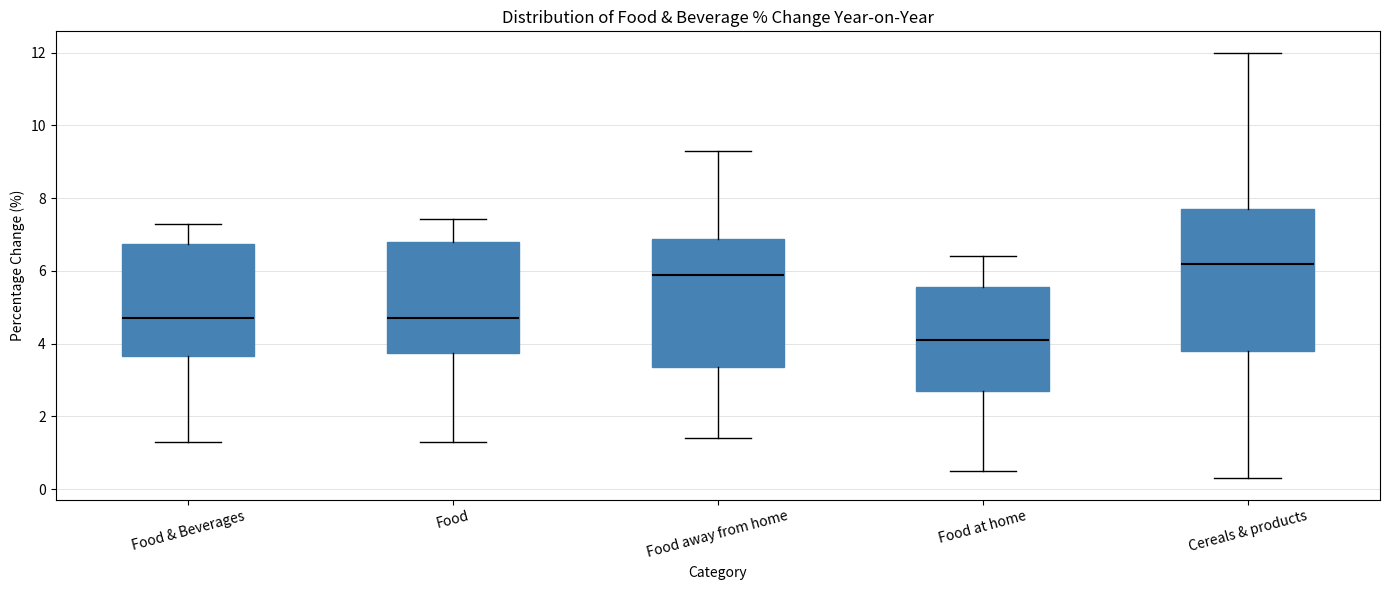

Which box's median line is the lowest?

Food at home